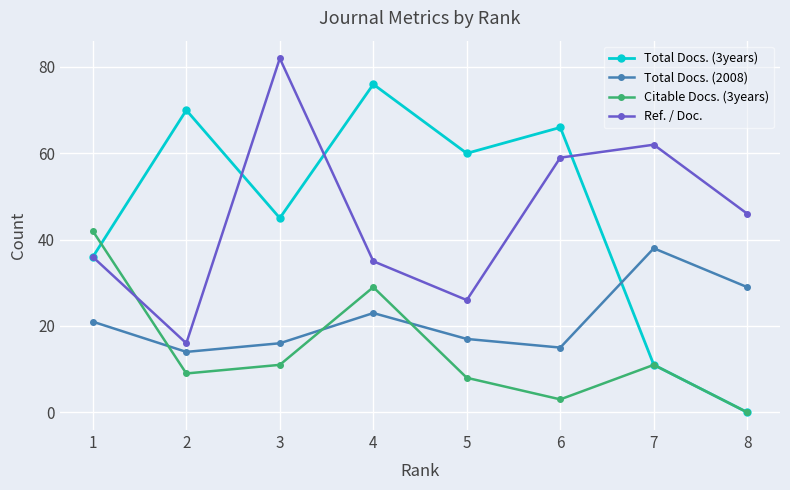

Which category has the highest value across all series?

3